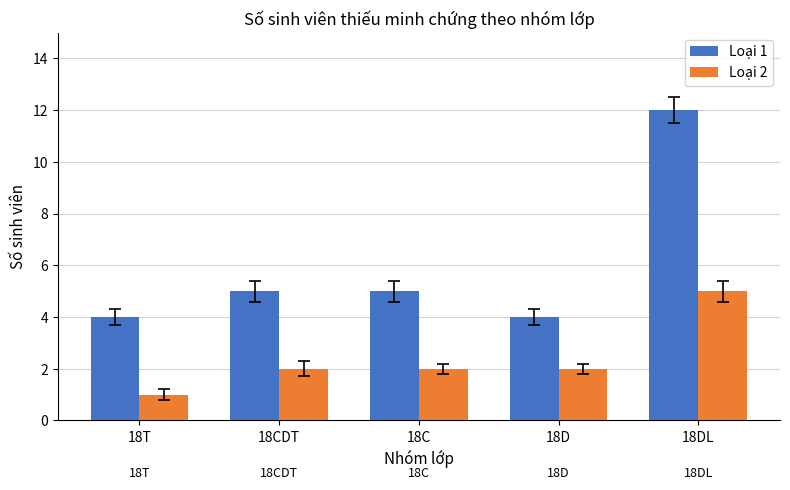

Count the Loại 1 values in the range 4 to 5.

4